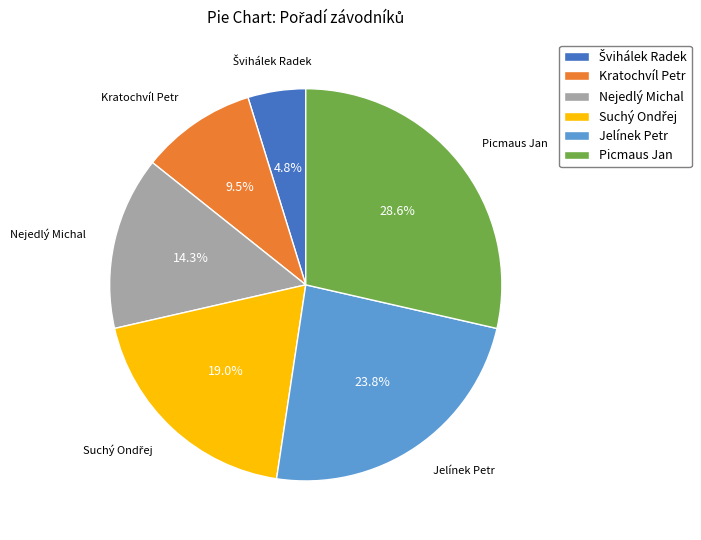

Is there any slice that represents more than half of the pie?

No